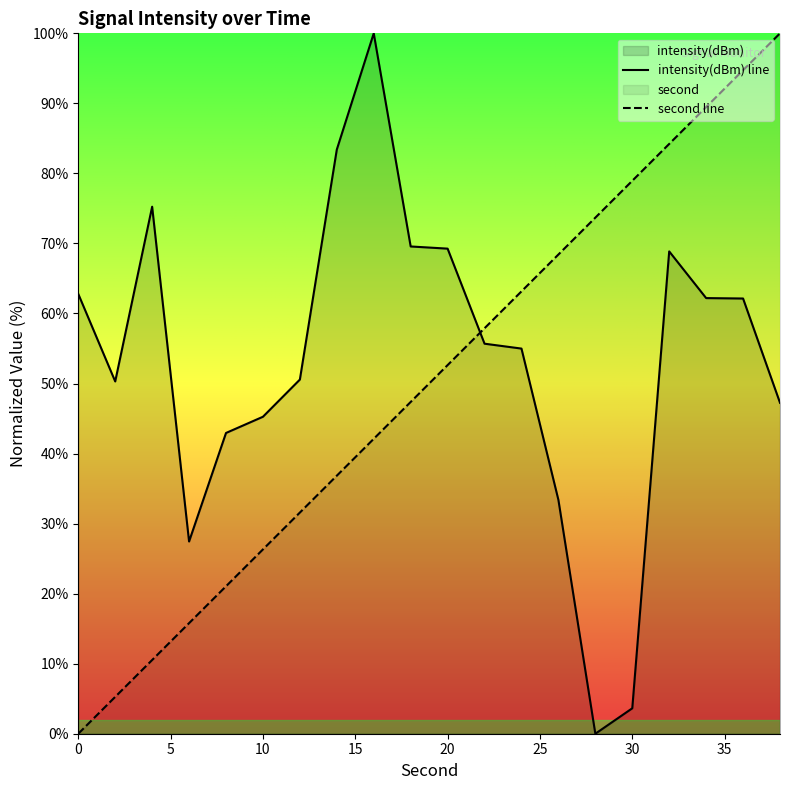

True or false: intensity and second intersect in this chart.

True